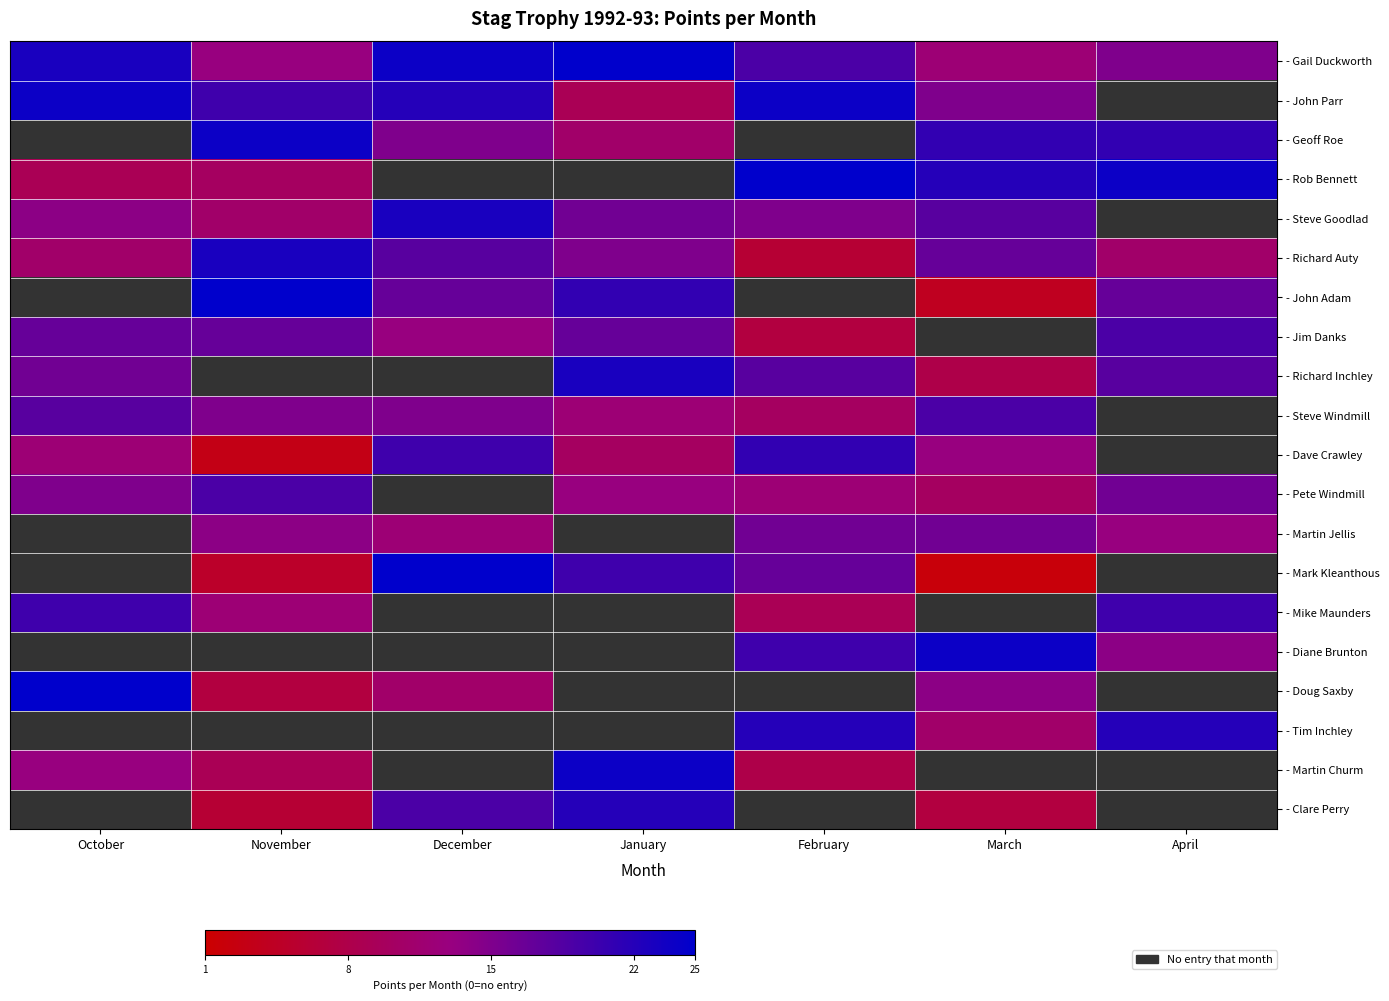

What is the minimum value shown in the chart?

2.0